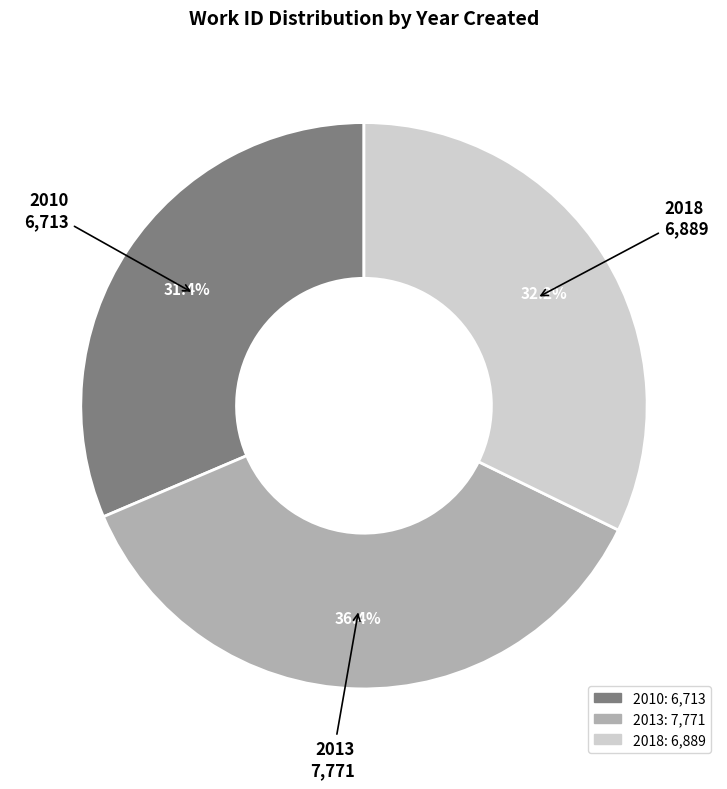

Count the number of slices in the pie.

3